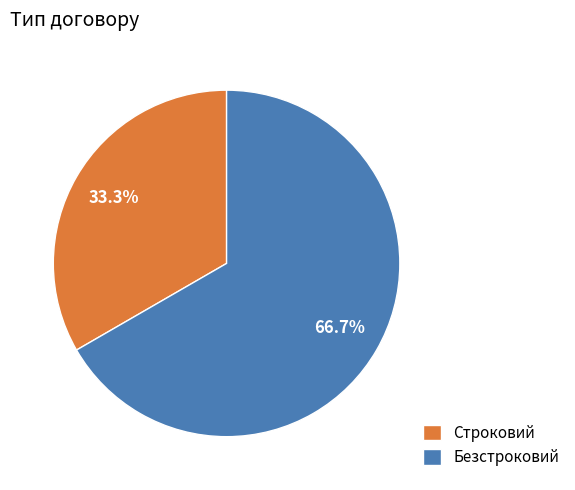

How much of the chart is everything except Безстроковий?

33.3%